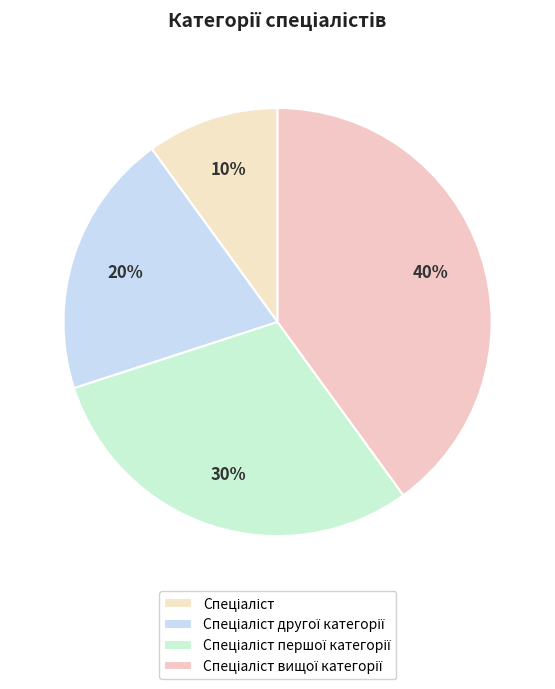

What percentage is the Спеціаліст першої категорії slice, to the nearest percent?

30%